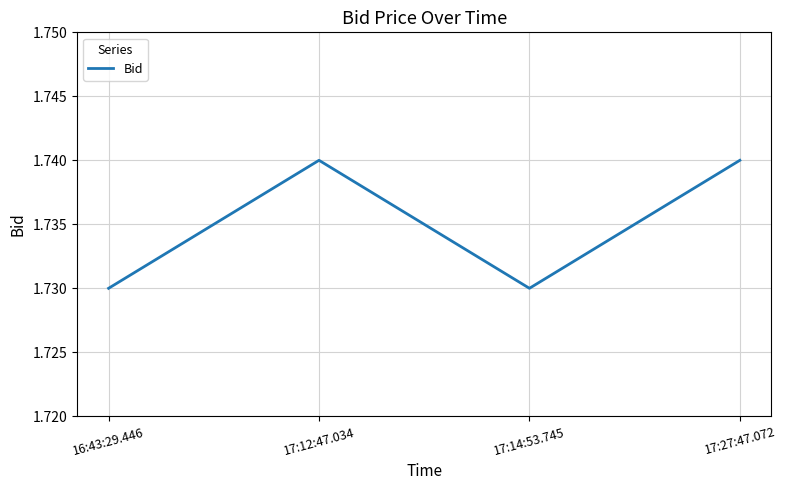

True or false: the data shows 2.7 at 16:43:29.446.

False